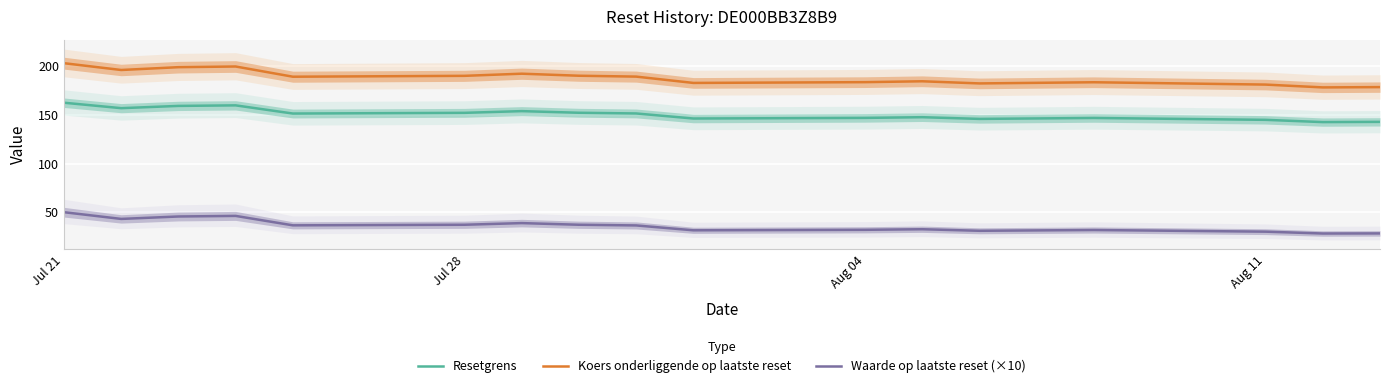

The value of Koers onderliggende op laatste reset at Jul 21 is 203.2. True or false?

True